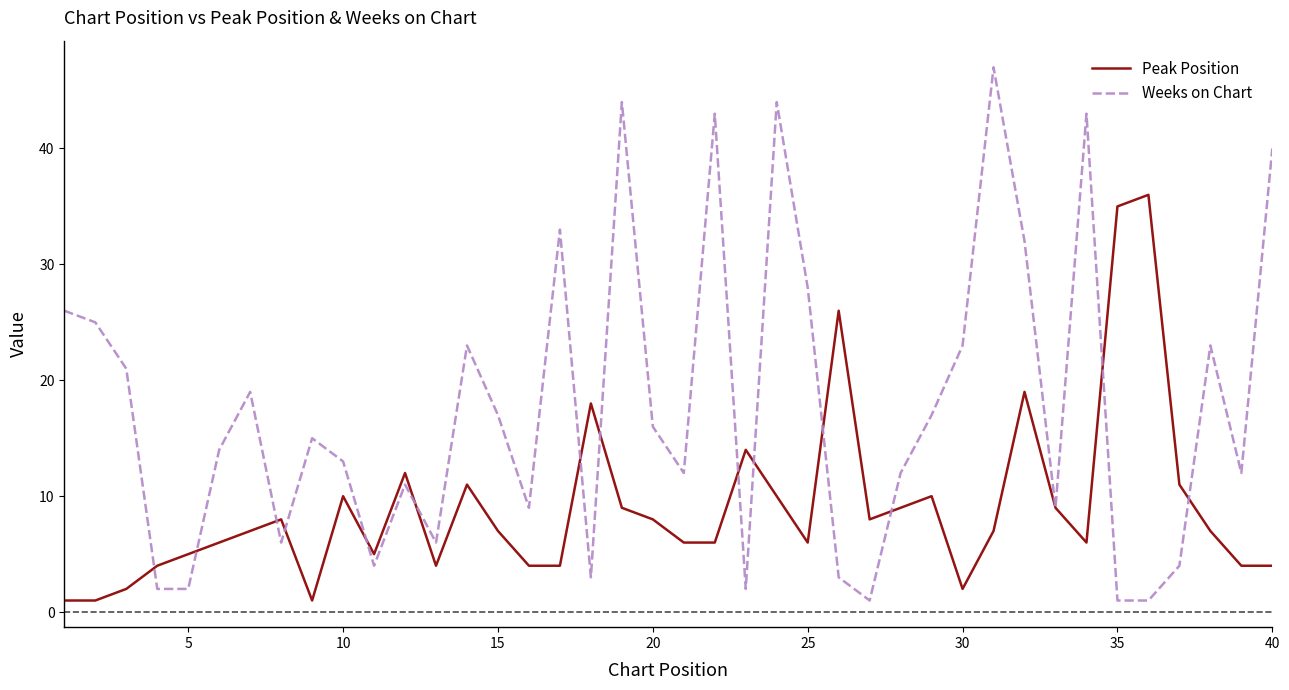

List the series in order of their peak value, highest first.

Weeks on Chart, Peak Position